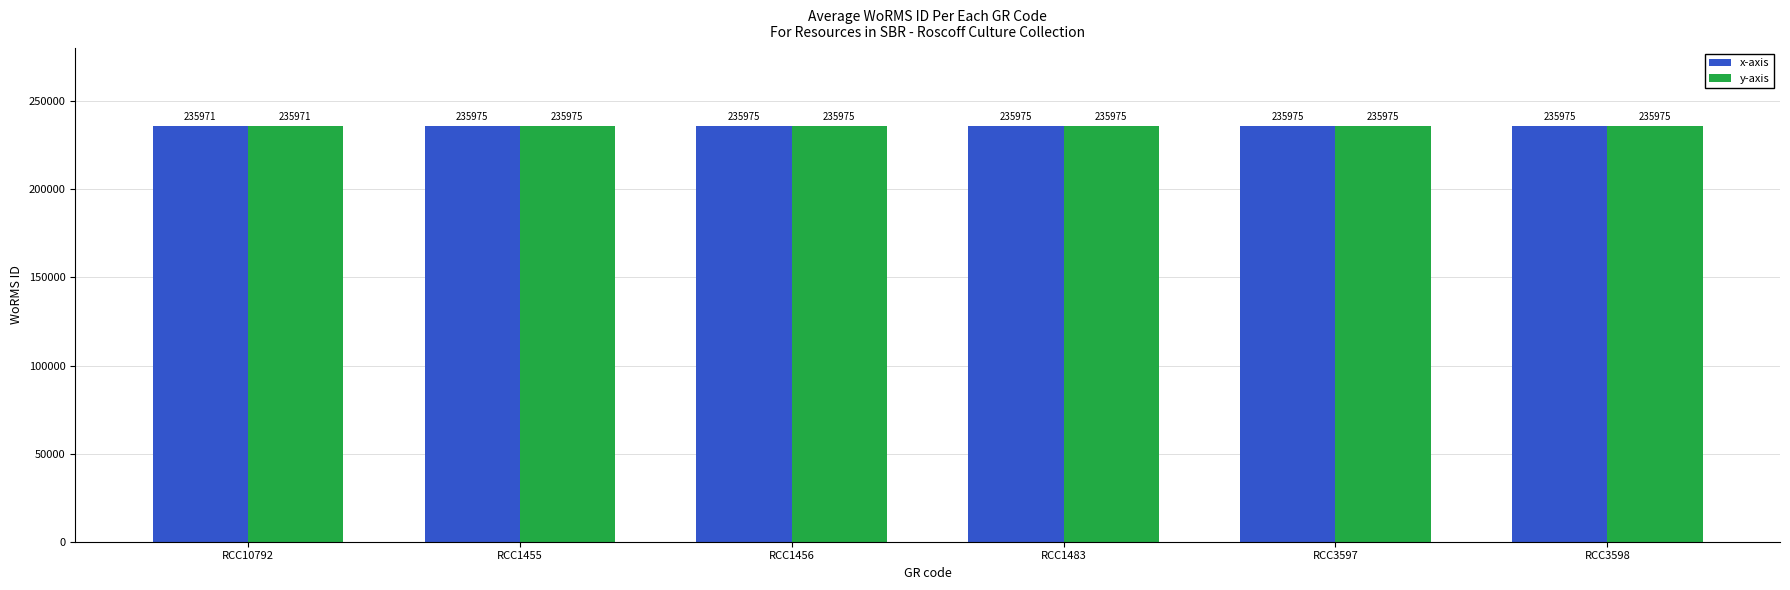

Is it true that x-axis equals 235975 at RCC1456?

True